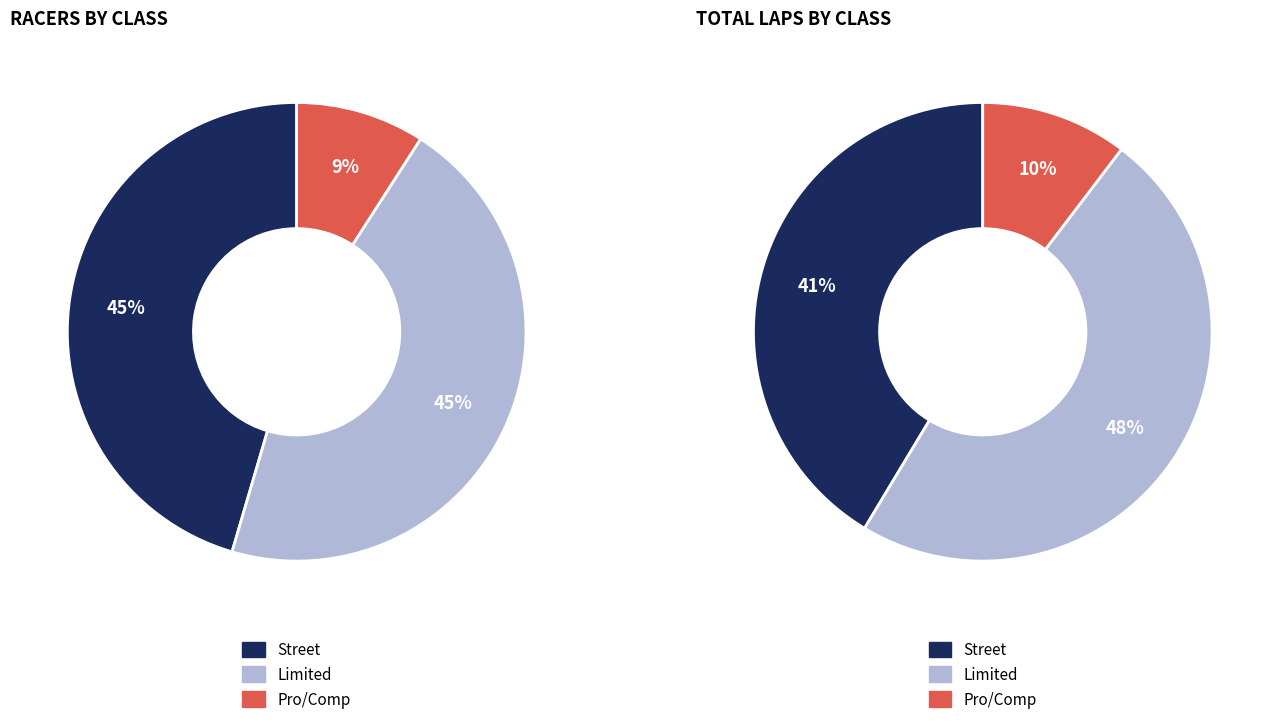

Is there any slice that represents more than half of the pie?

No